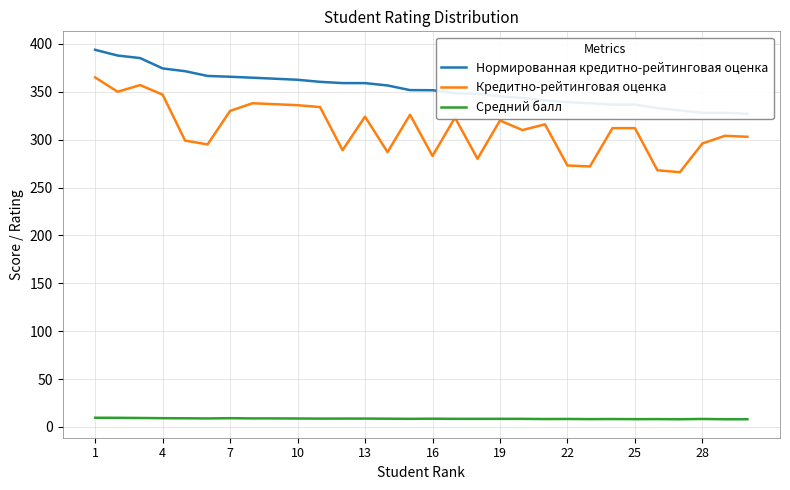

True or false: Нормированная кредитно-рейтинговая оценка and Средний балл cross at least once.

False